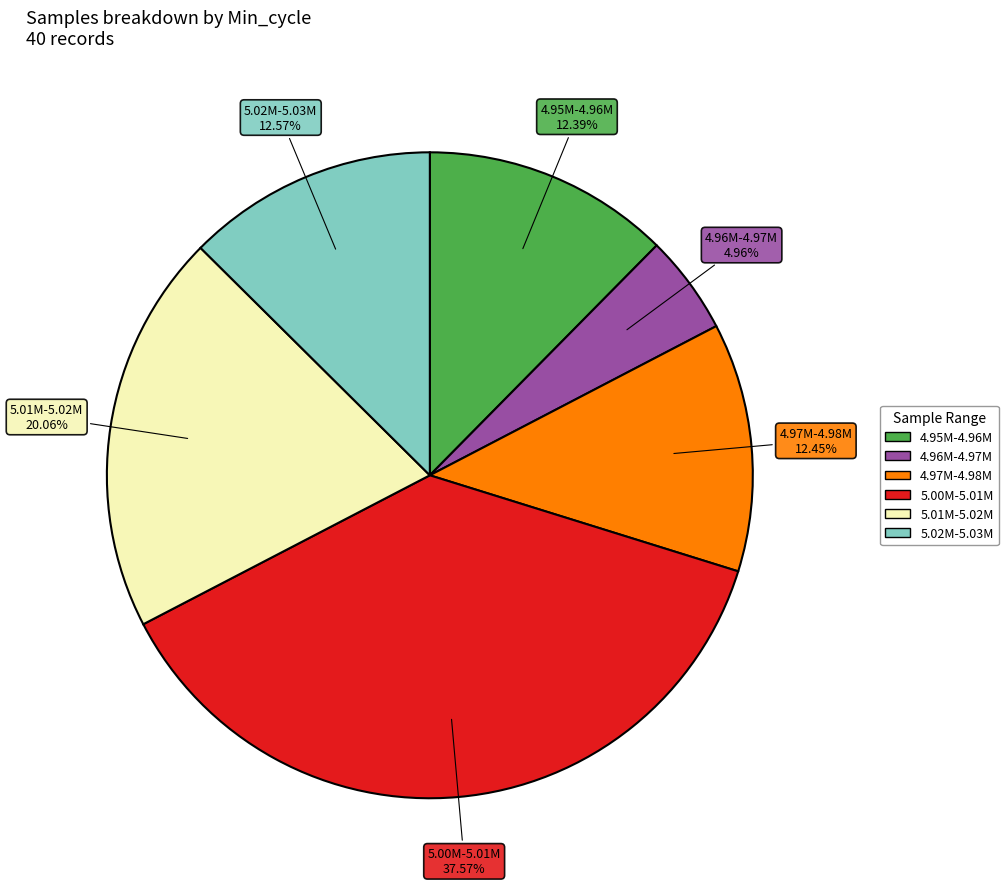

Is there a majority slice in this chart?

No